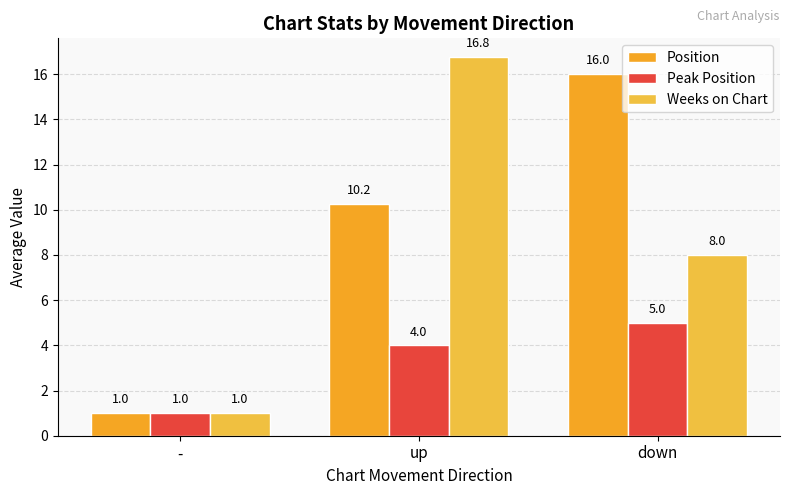

What is the maximum value shown in the chart?

16.8